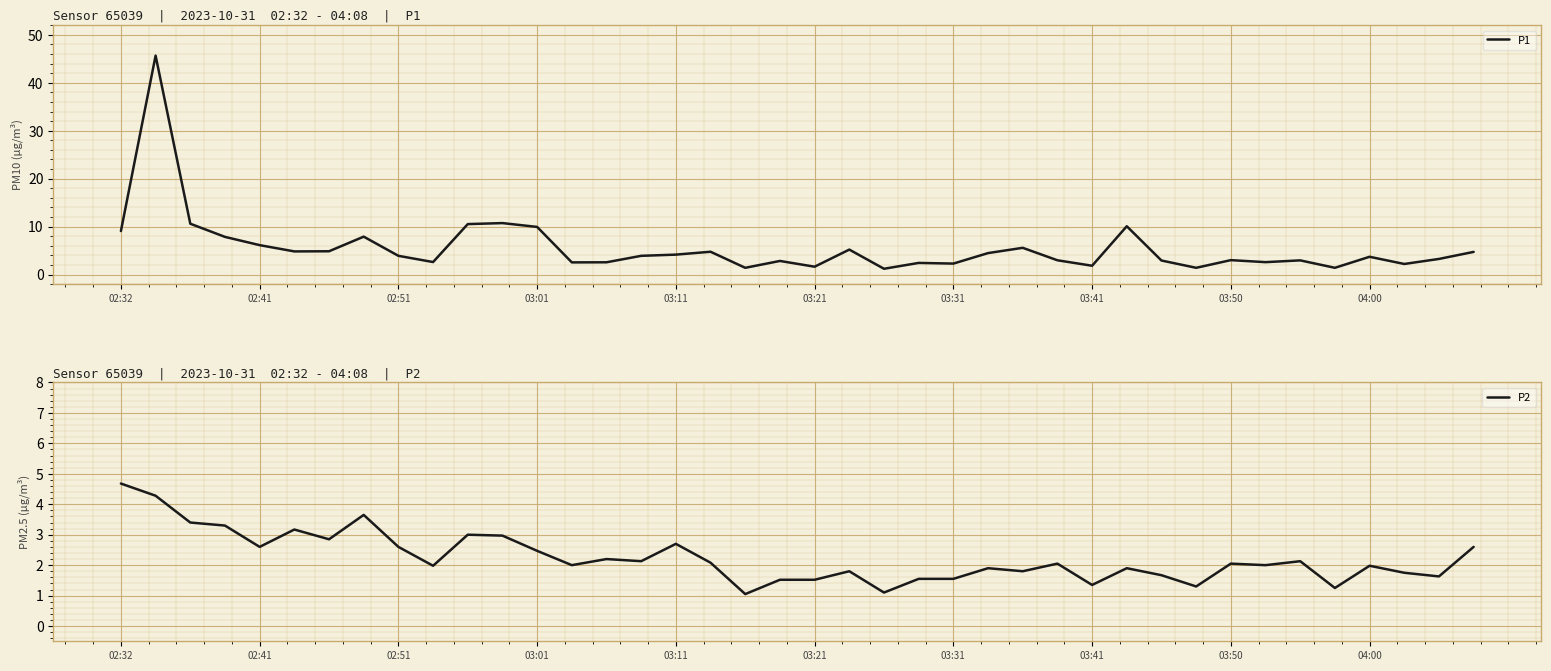

The value of P1 at 03:01 is 9.9. True or false?

True